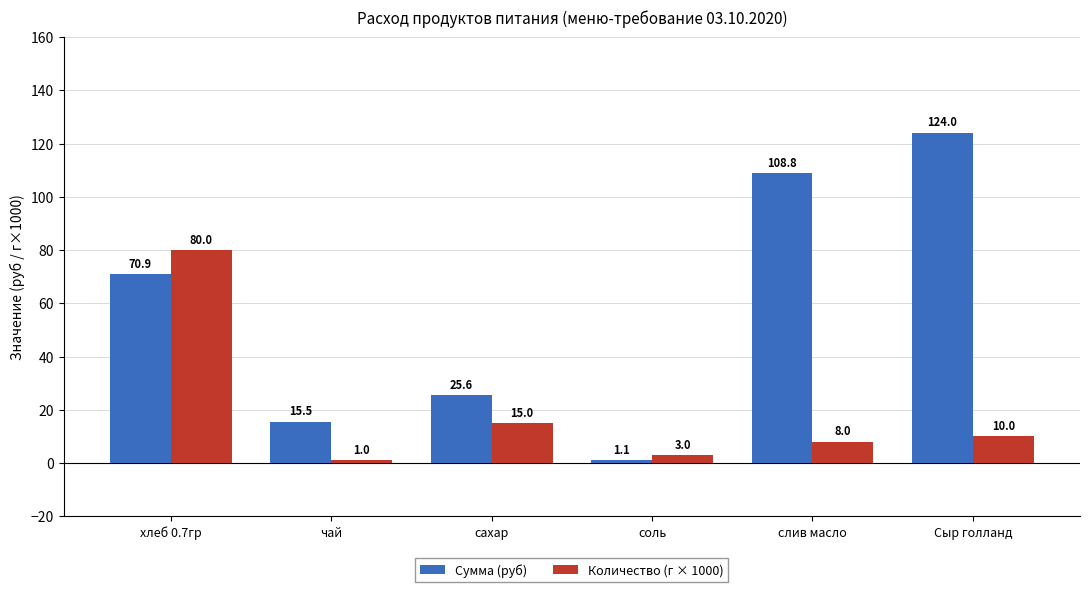

What is the maximum value for Количество (г × 1000)?

80.0